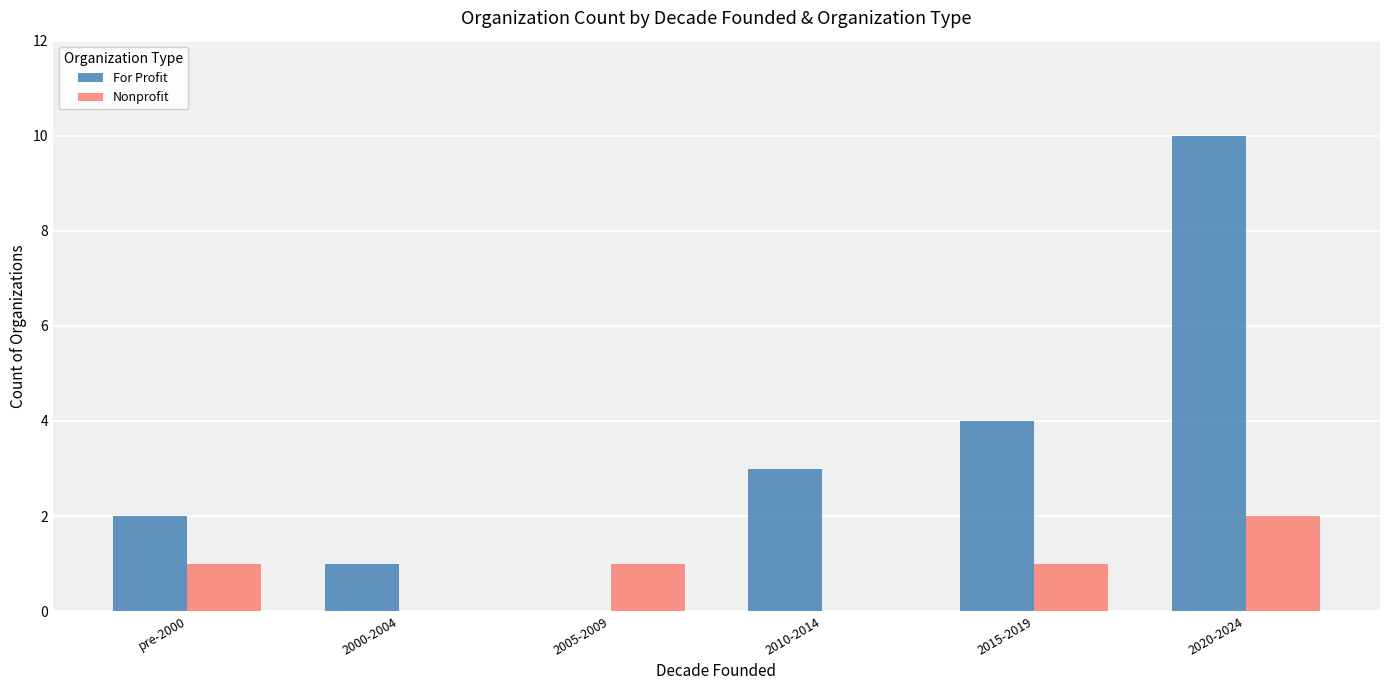

At which category is the sum across all series the highest?

2020-2024